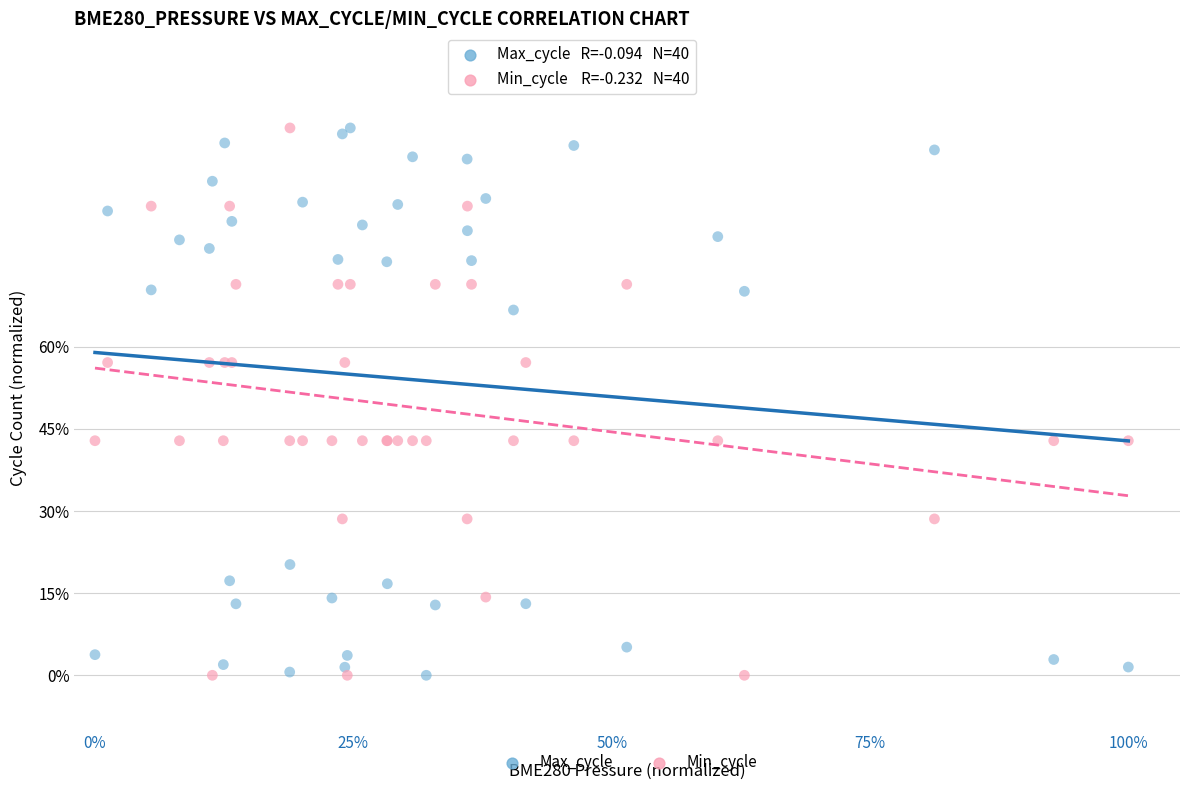

What are all the series names shown in the legend?

Max_cycle, Min_cycle